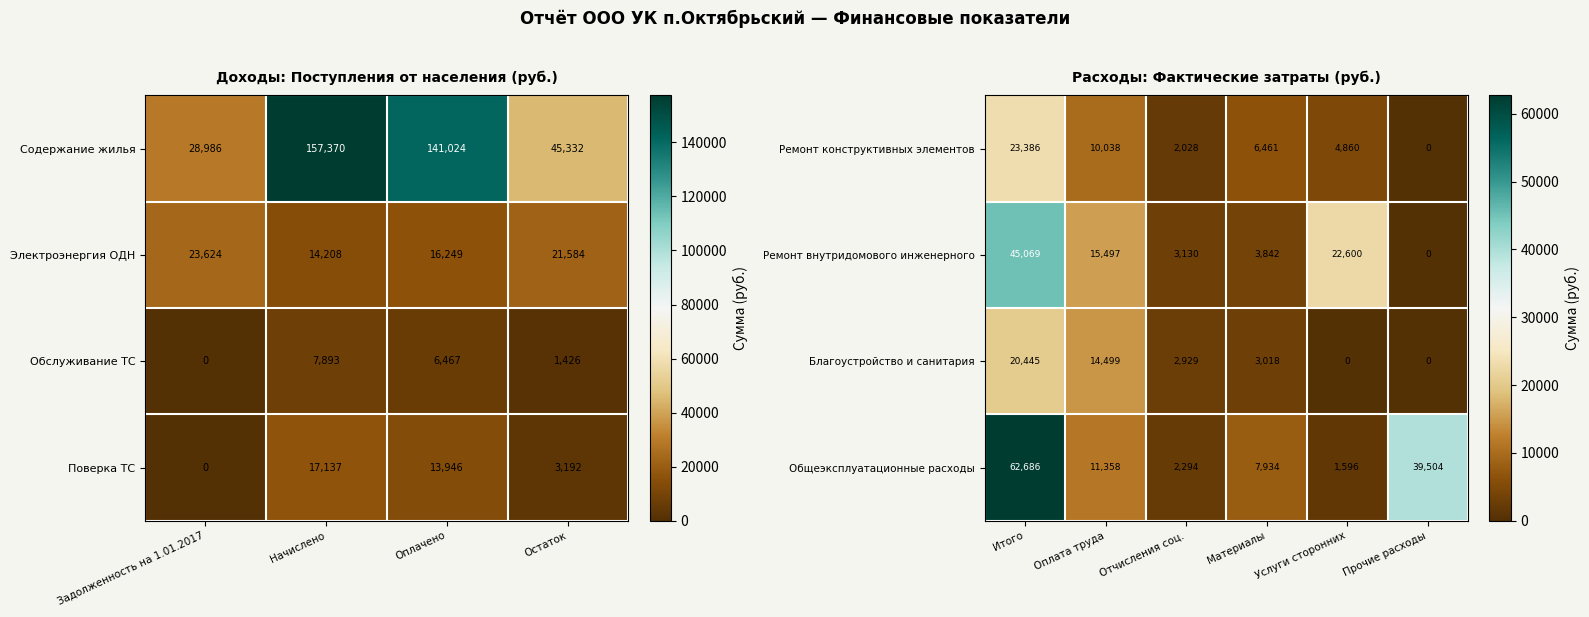

What is the difference between the maximum and minimum values in the Ремонт конструктивных элементов series?

23386